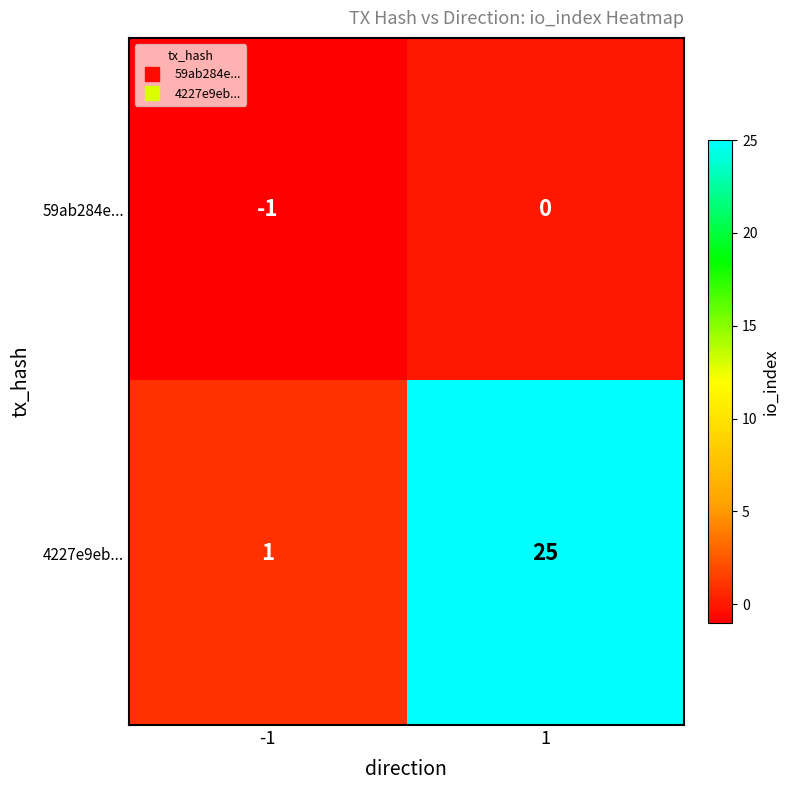

The 4227e9eb... series shows 25 at 1. True or false?

True